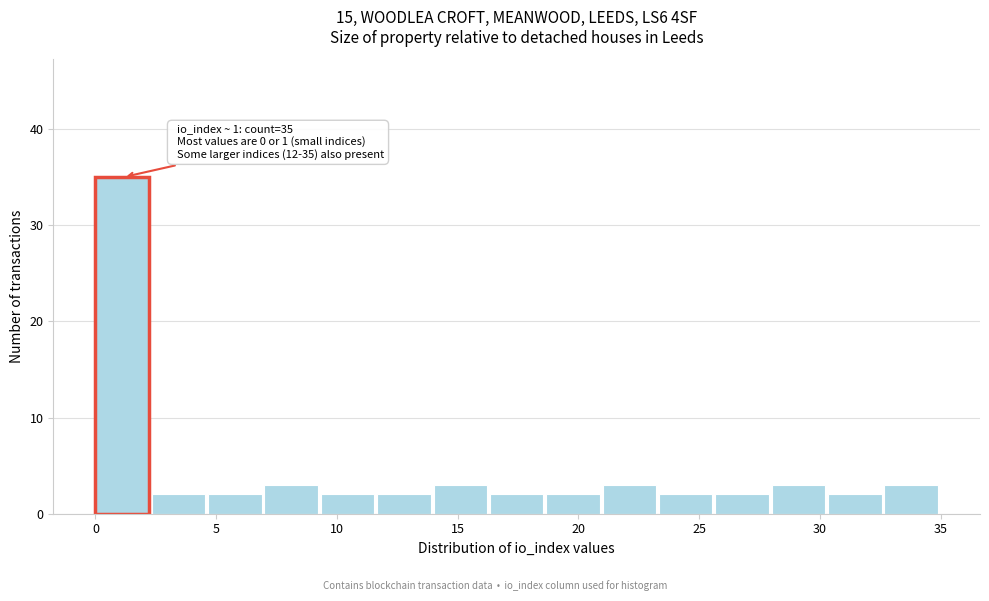

Which range on the x-axis has the tallest bar?

0.0 to 2.5